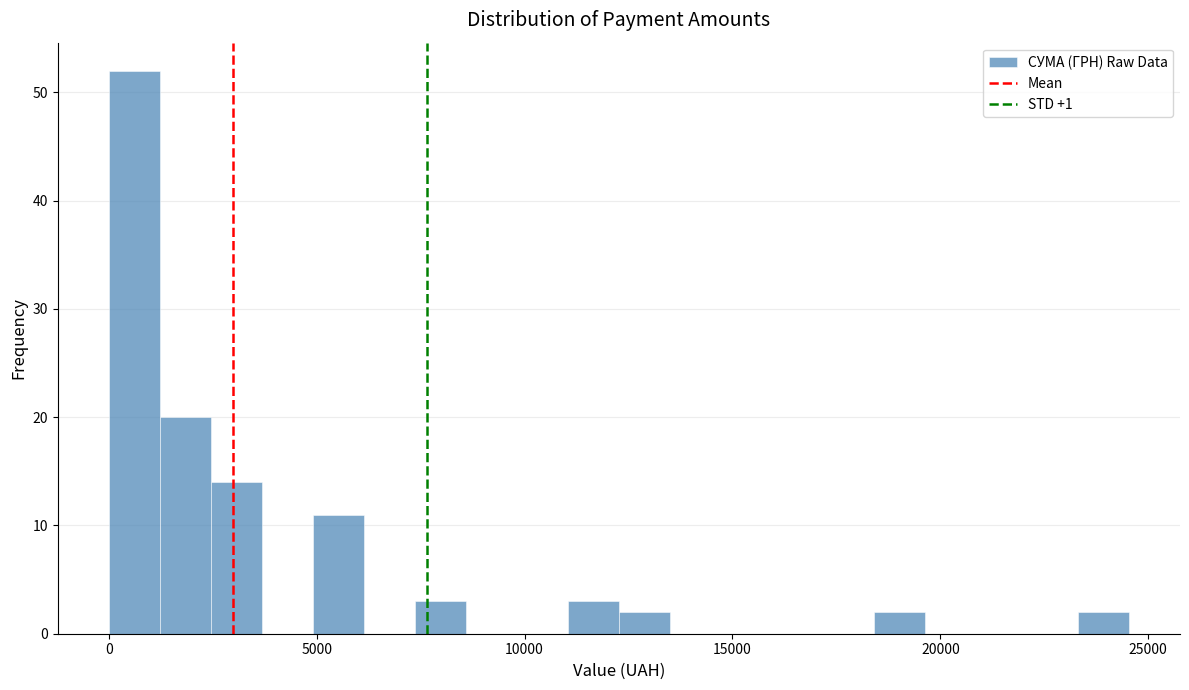

Read against the x-axis, roughly where is the centre of the tallest bar?

500